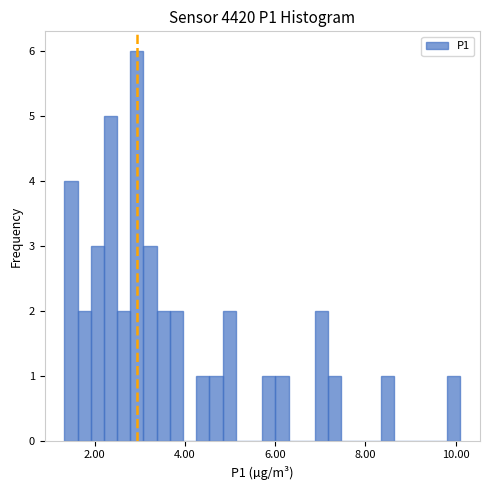

Around what value on the x-axis is the tallest bar? Give the approximate position of its centre, as read against the axis.

3.0